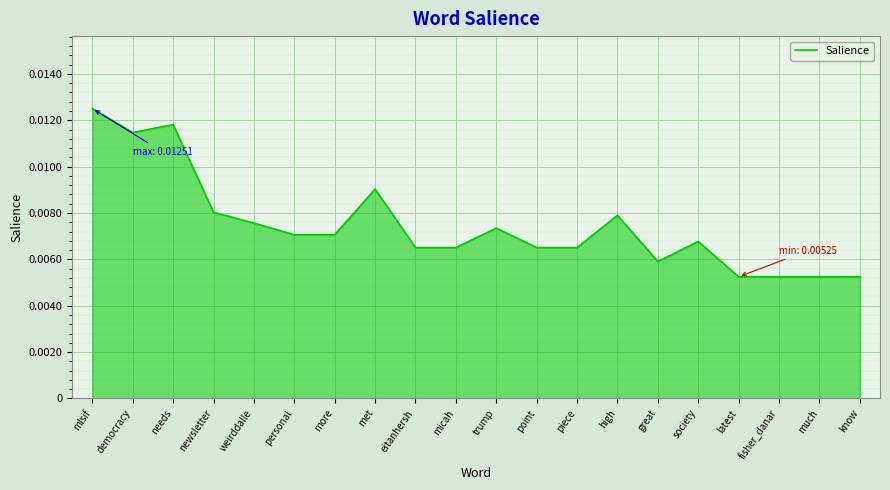

What position from the left is society?

16